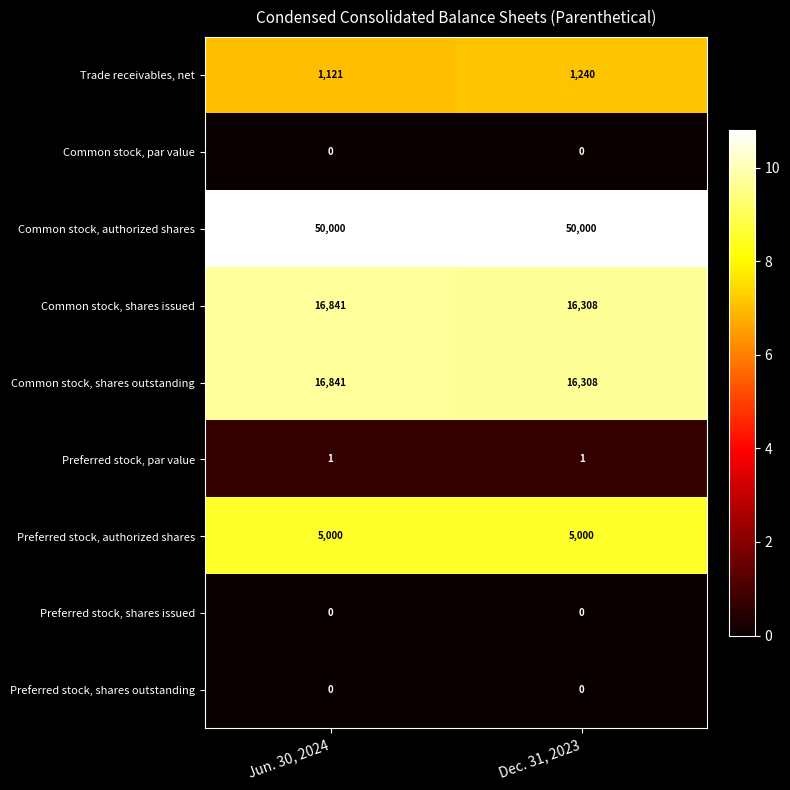

The value of Common stock, shares issued at Dec. 31, 2023 is 11250. True or false?

False